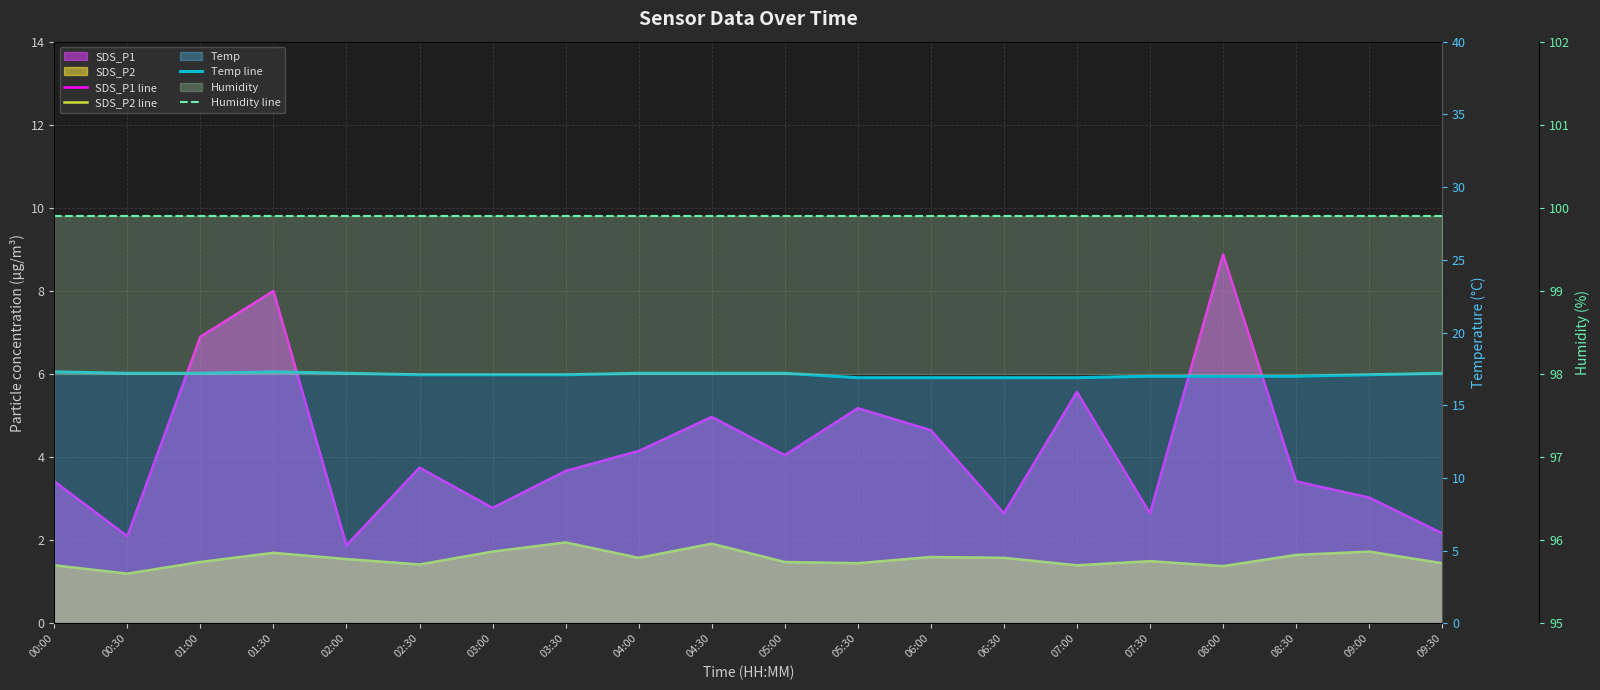

True or false: SDS_P2 line and Temp line cross at least once.

False